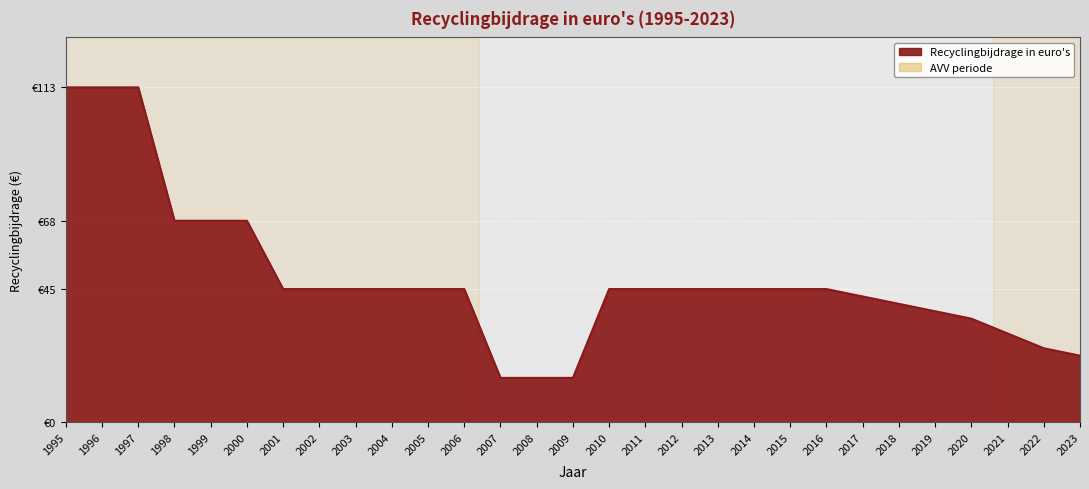

Does the chart display data point markers on the line(s)?

No